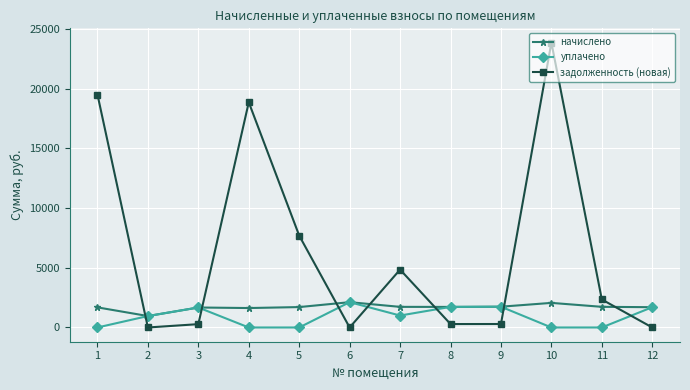

What is the maximum value shown in the chart?

23870.8